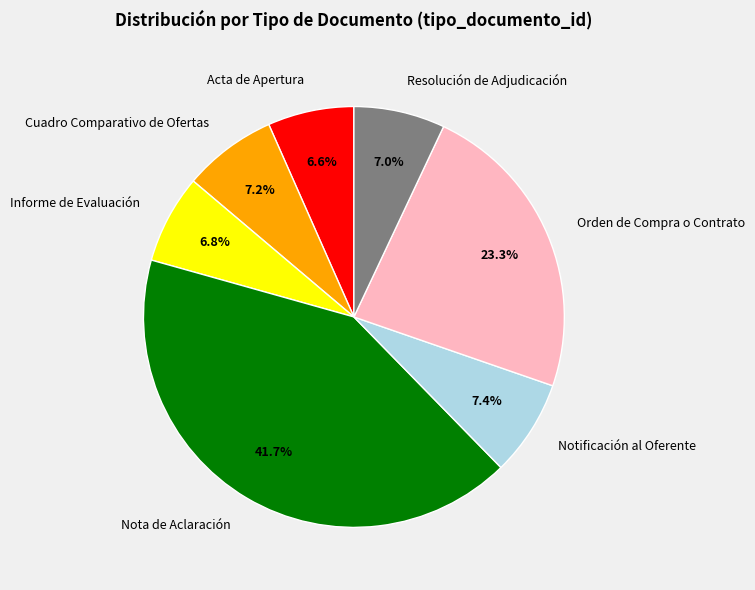

Does Notificación al Oferente represent more than half of the total?

No